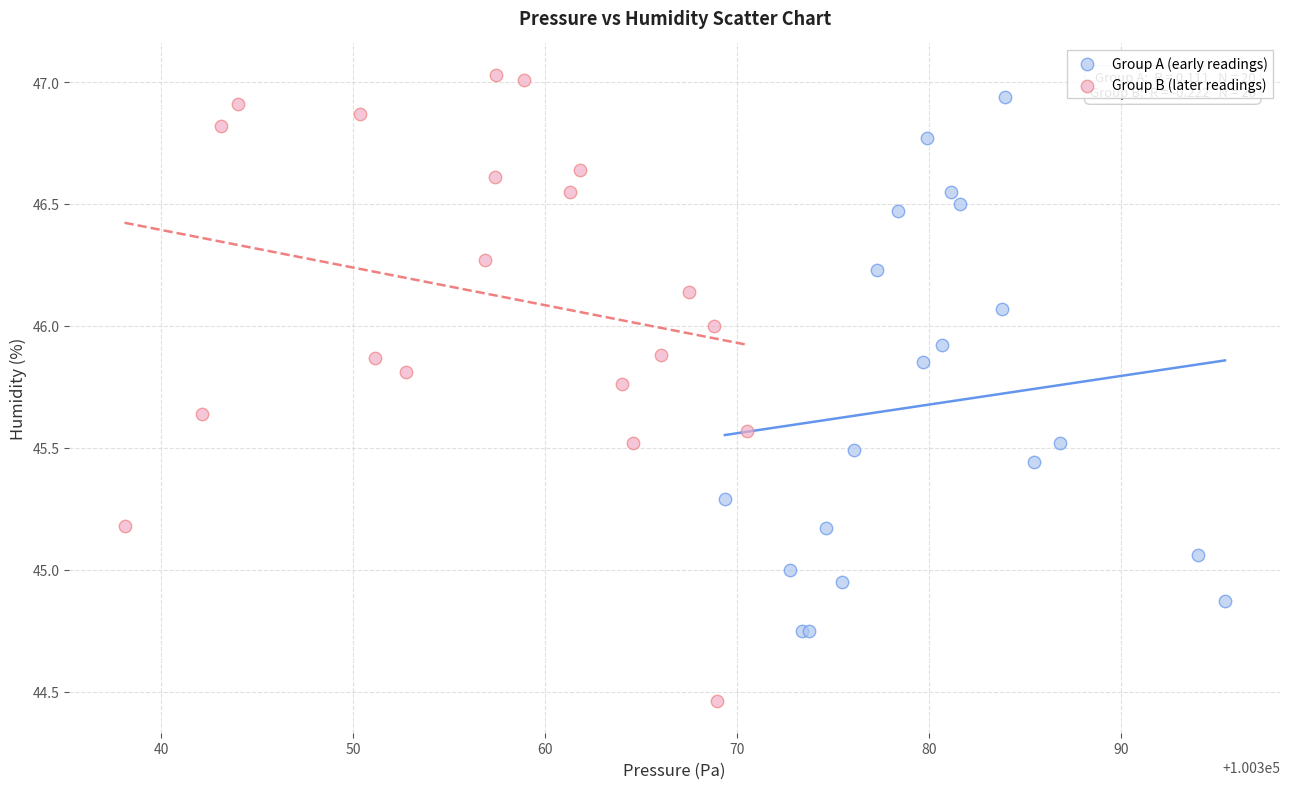

Which series reaches the minimum Y coordinate?

Group B (later readings)